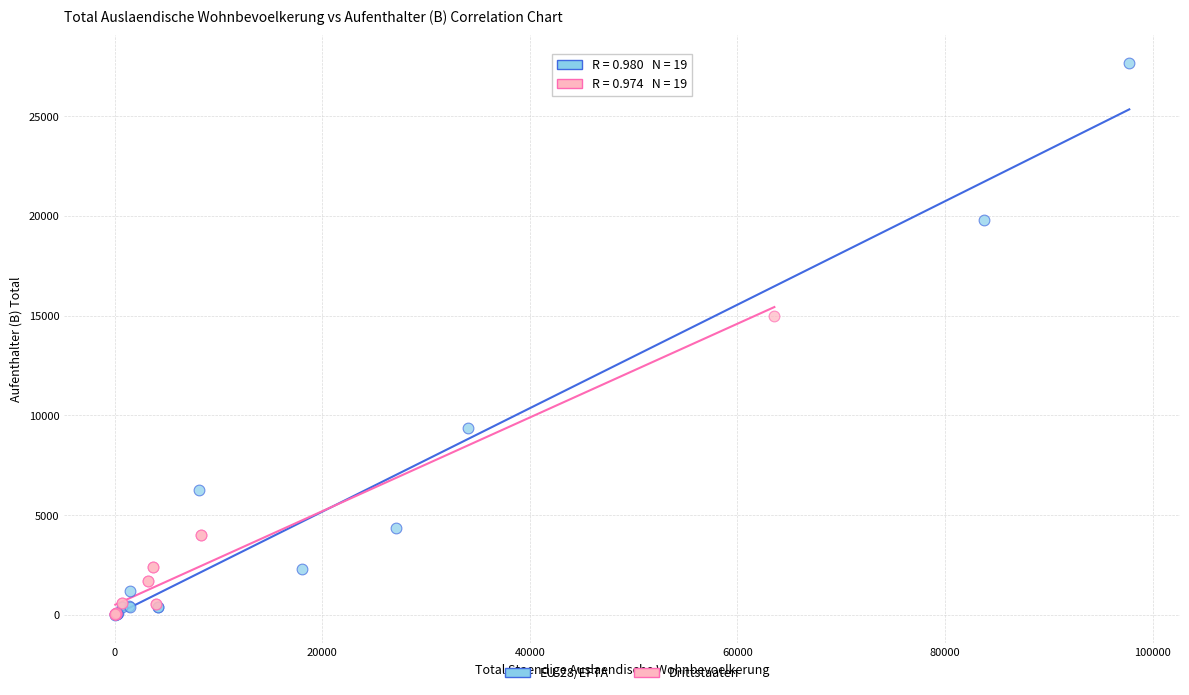

What are all the series names shown in the legend?

EU-28/EFTA, Drittstaaten